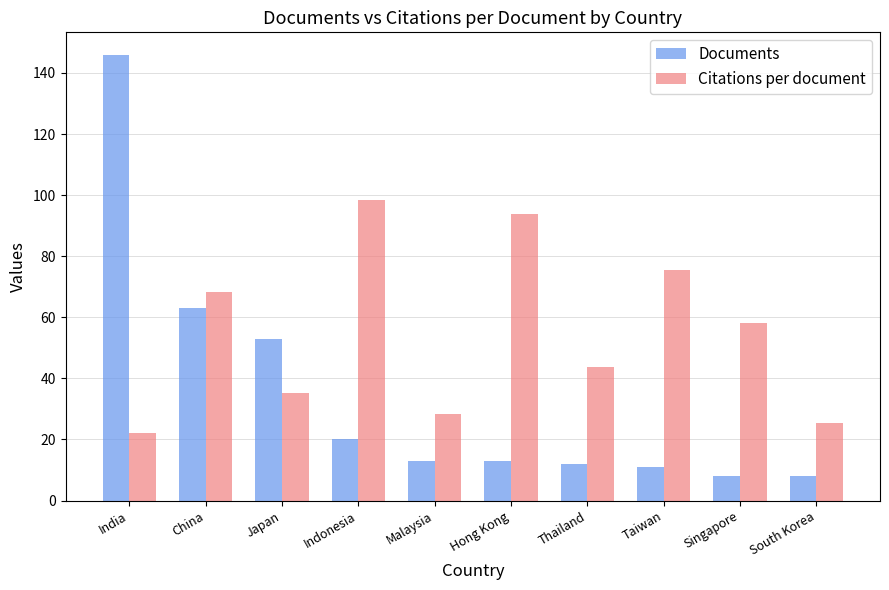

Which series has the widest spread of values?

Documents